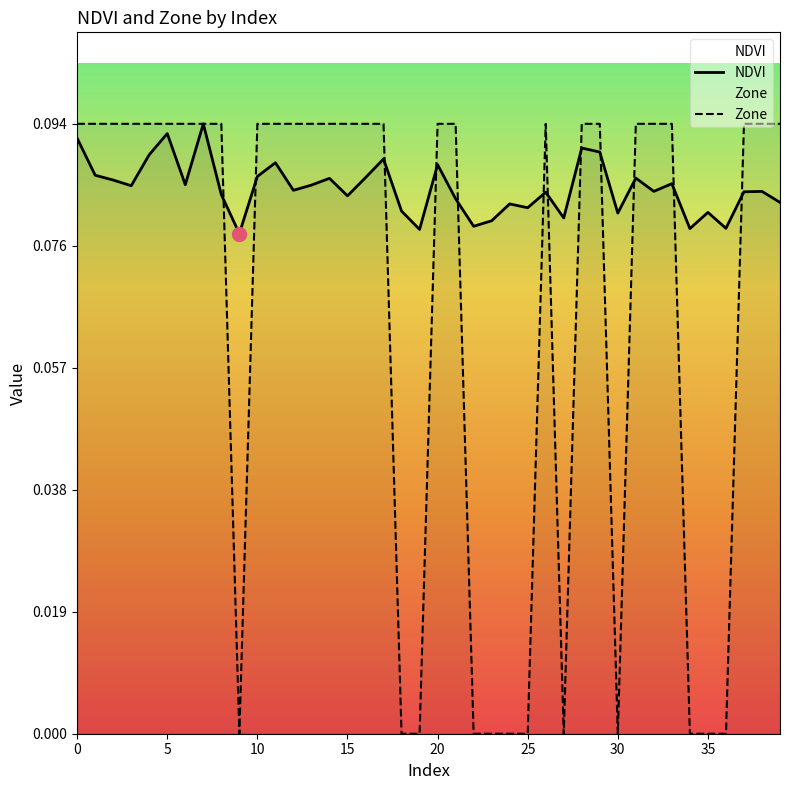

Which has a higher value, 24 or 12?

12